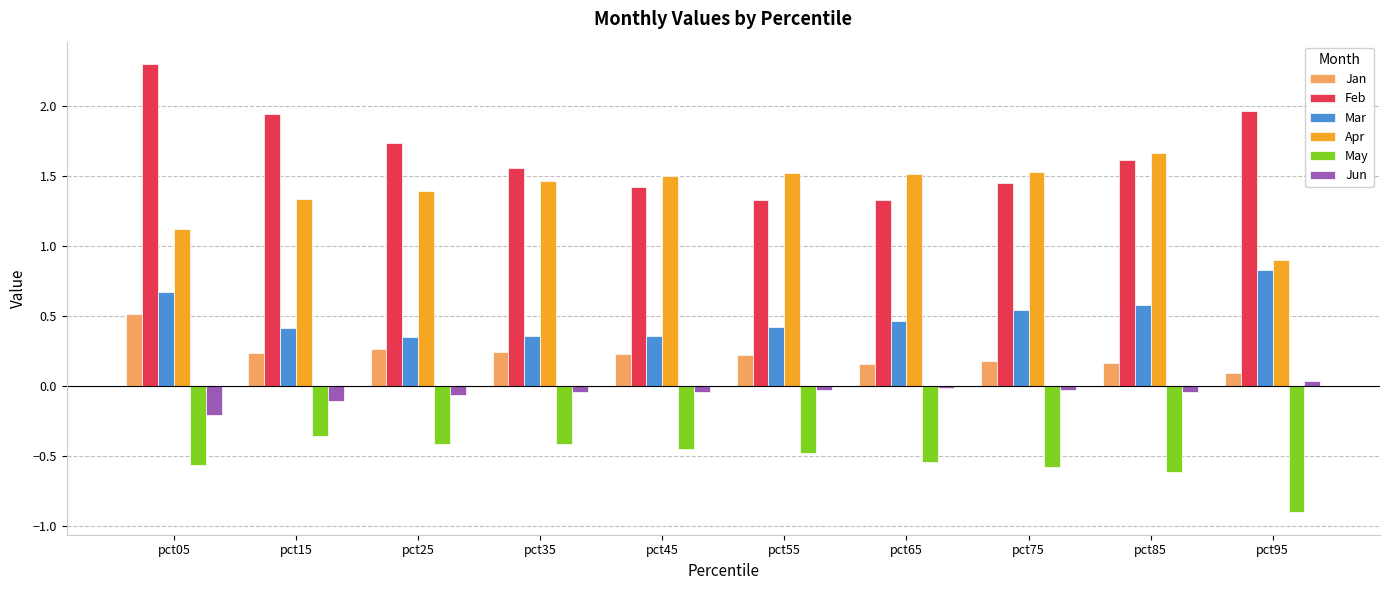

How many bars are there in each group?

6